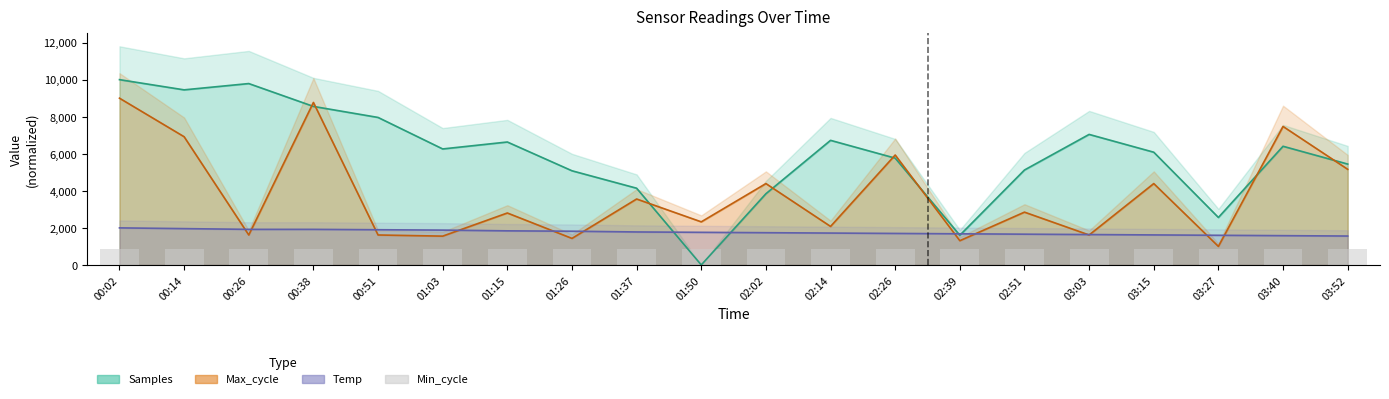

Is the value of Temp at 02:02 greater than the value of Samples at 02:51?

No